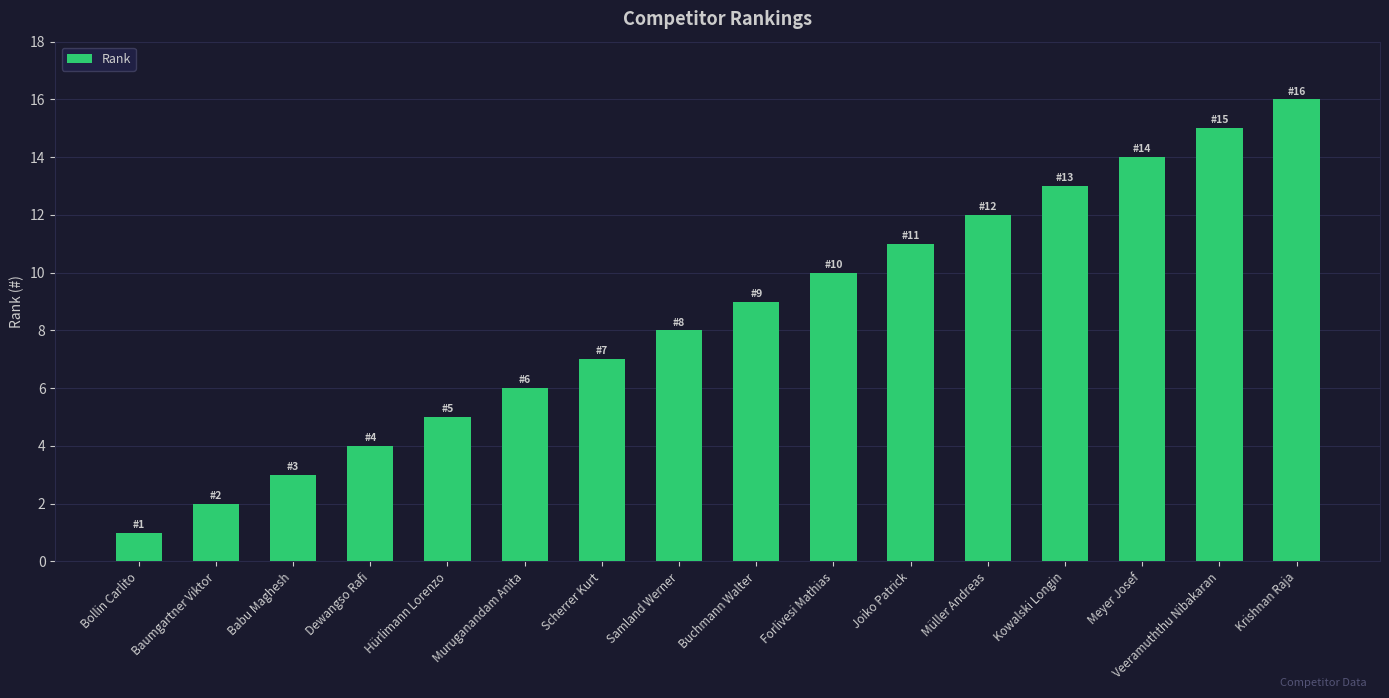

Which has a higher value, Veeramuththu Nibakaran or Baumgartner Viktor?

Veeramuththu Nibakaran